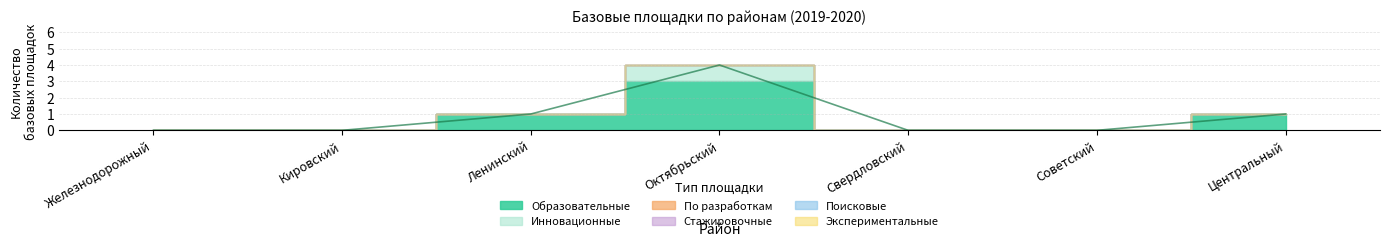

What are all the series names shown in the legend?

Образовательные, Инновационные, По разработкам, Стажировочные, Поисковые, Экспериментальные